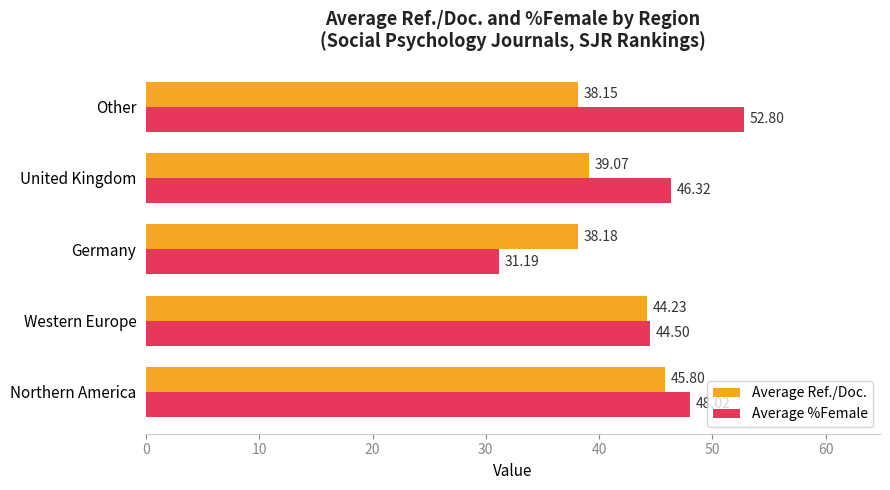

At which label is Average %Female closest to 41?

Western Europe